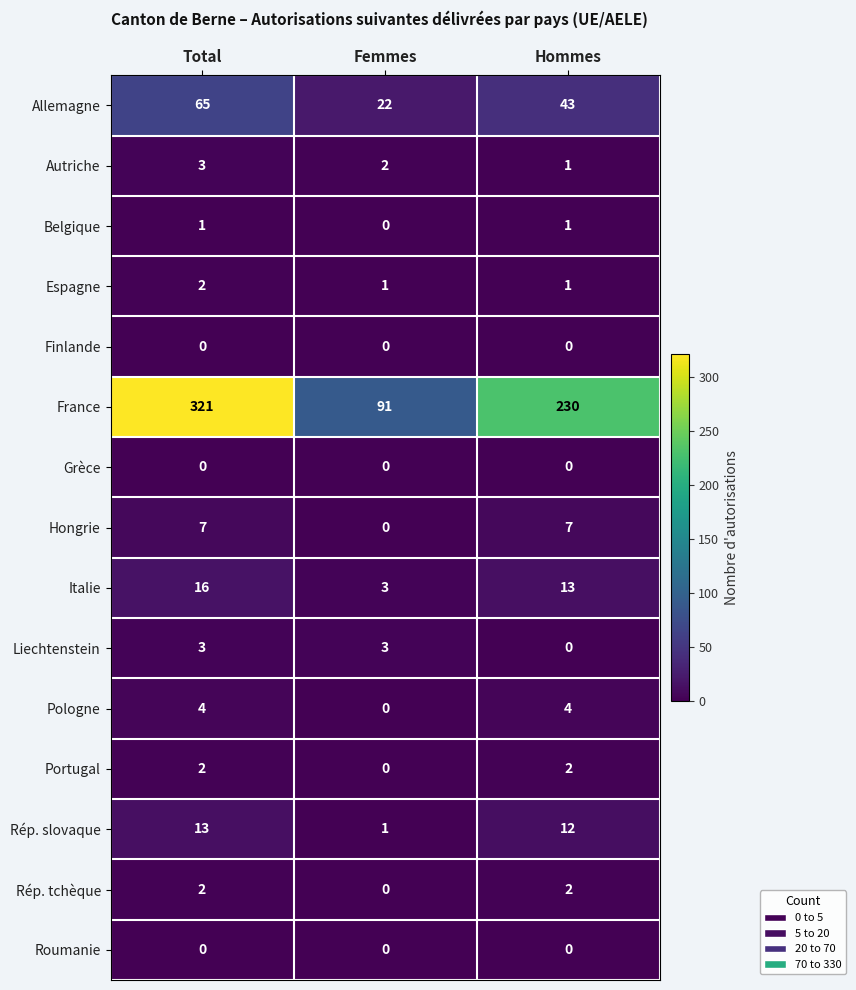

How many Allemagne values are between 22 and 65?

3